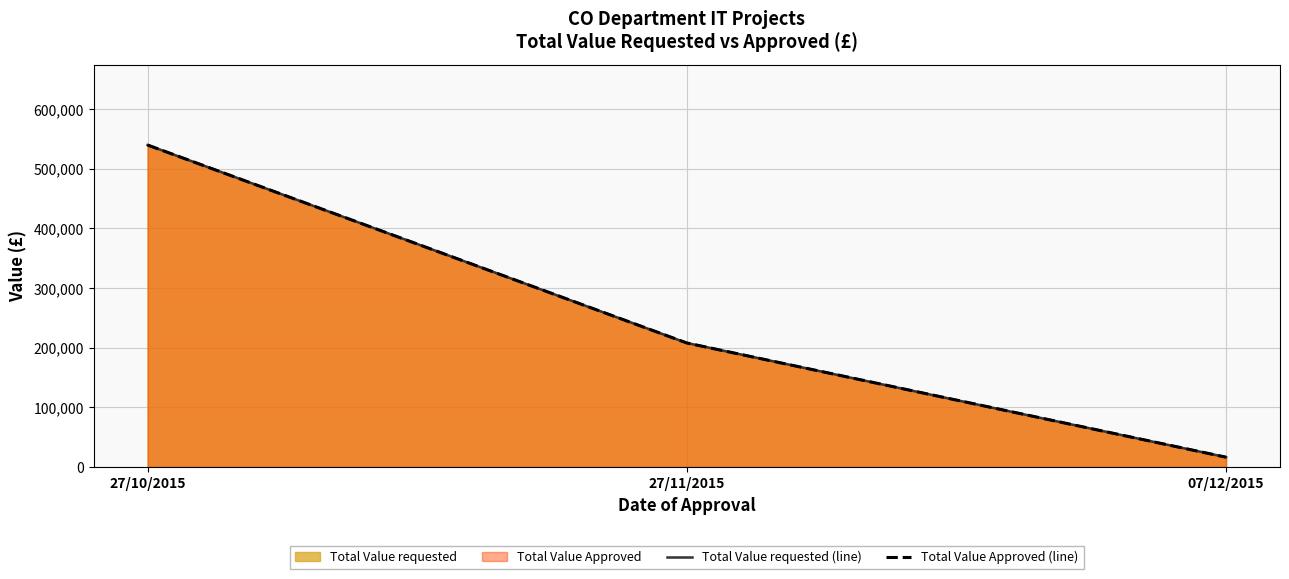

What is the smallest value displayed?

16500